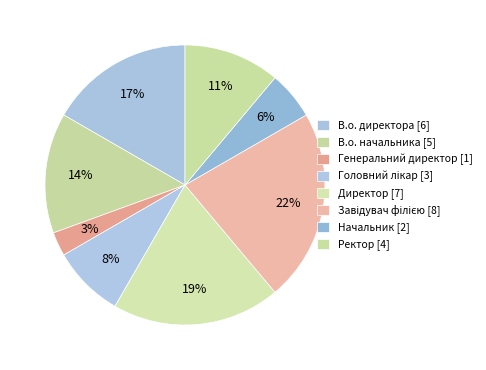

What is the largest slice in the pie chart?

Завідувач філією